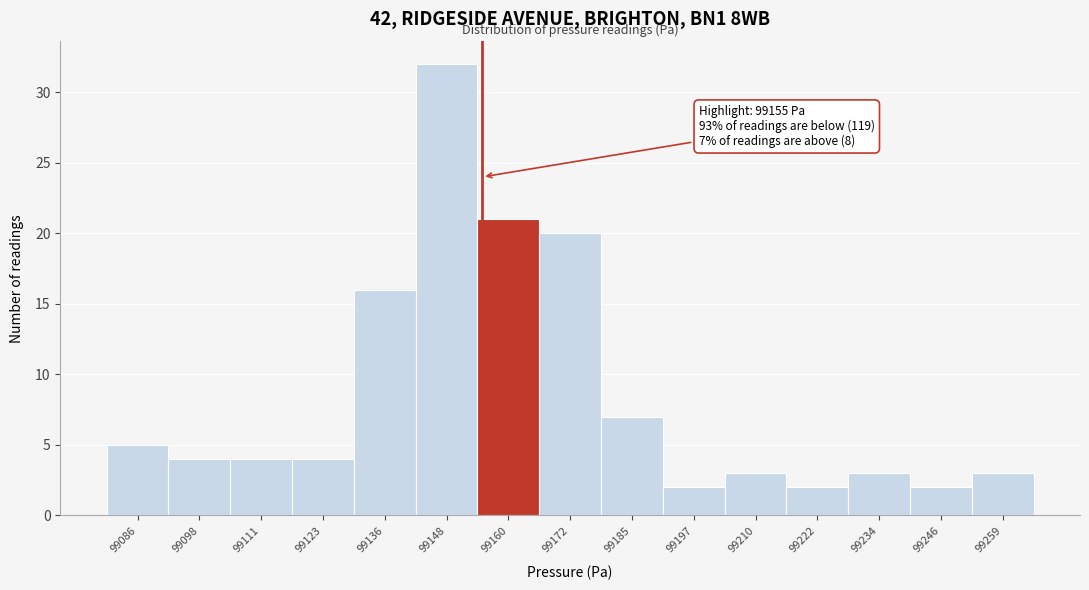

Which range on the x-axis has the tallest bar?

99142 to 99154